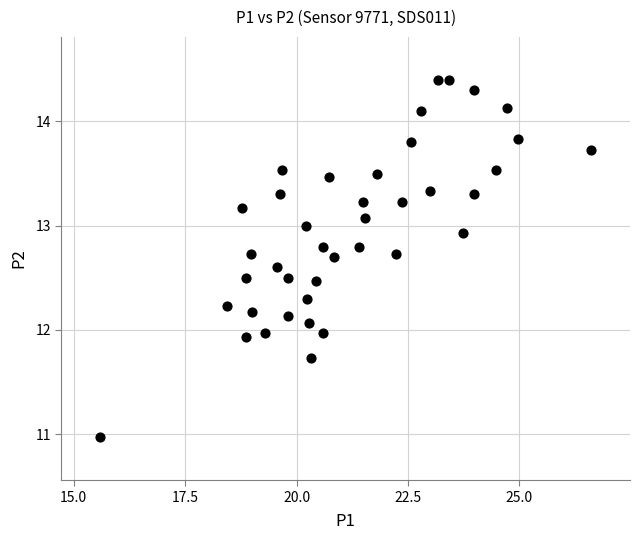

What is the range of Y values (max minus min)?

3.4